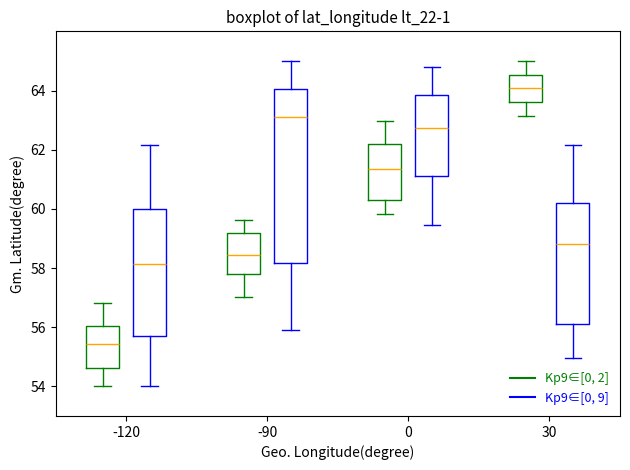

Reading left to right, transcribe this box plot: for each box, give where its median line is, the range the box spans, and where its two whiskers end, as read against the y-axis. The values are not printed on the chart, so give them approximately, as read against the axis.

-120 (Kp9∈[0, 2]): median 55.4, box 54.6 to 56.0, whiskers 54.0 to 56.8
-120 (Kp9∈[0, 9]): median 58.2, box 55.8 to 60.0, whiskers 54.0 to 62.2
-90 (Kp9∈[0, 2]): median 58.4, box 57.8 to 59.2, whiskers 57.0 to 59.6
-90 (Kp9∈[0, 9]): median 63.2, box 58.2 to 64.0, whiskers 55.8 to 65.0
0 (Kp9∈[0, 2]): median 61.4, box 60.2 to 62.2, whiskers 59.8 to 63.0
0 (Kp9∈[0, 9]): median 62.8, box 61.2 to 63.8, whiskers 59.4 to 64.8
30 (Kp9∈[0, 2]): median 64.0, box 63.6 to 64.6, whiskers 63.2 to 65.0
30 (Kp9∈[0, 9]): median 58.8, box 56.2 to 60.2, whiskers 55.0 to 62.2